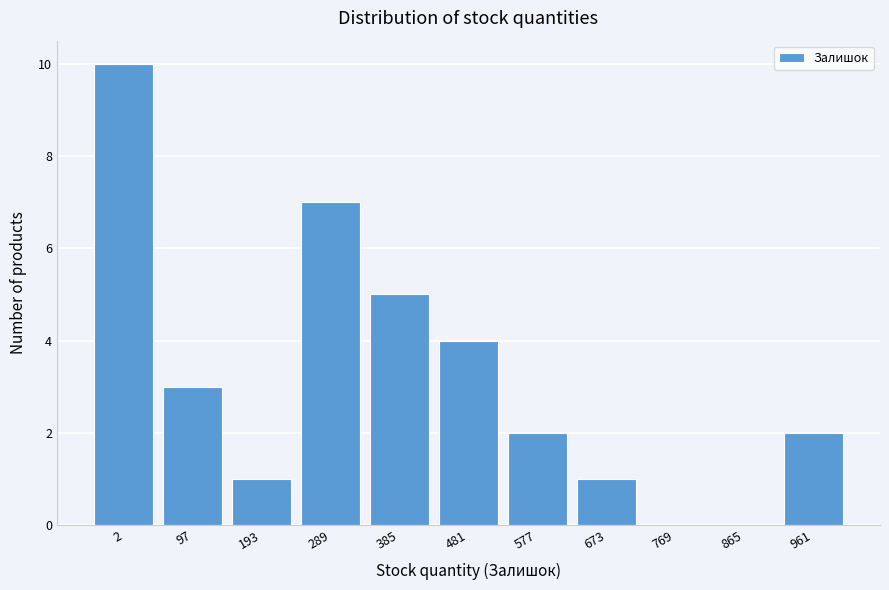

Reading left to right, what are all the values shown in this chart?

2=10	97=3	193=1	289=7	385=5	481=4	577=2	673=1	769=0	865=0	961=2